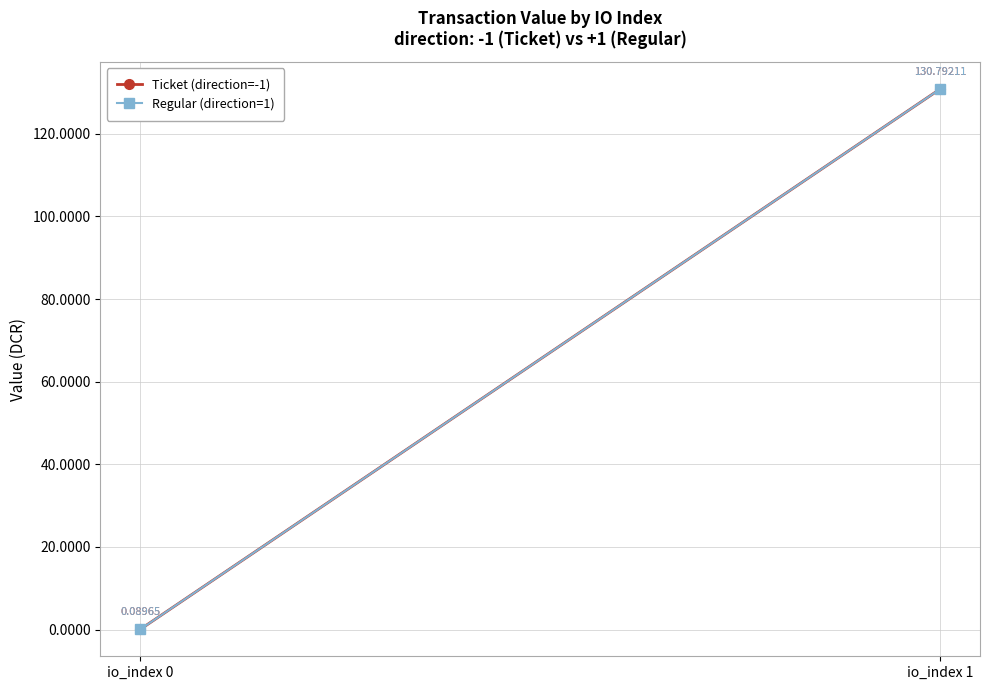

Which series has the largest total across all categories?

Ticket (direction=-1)